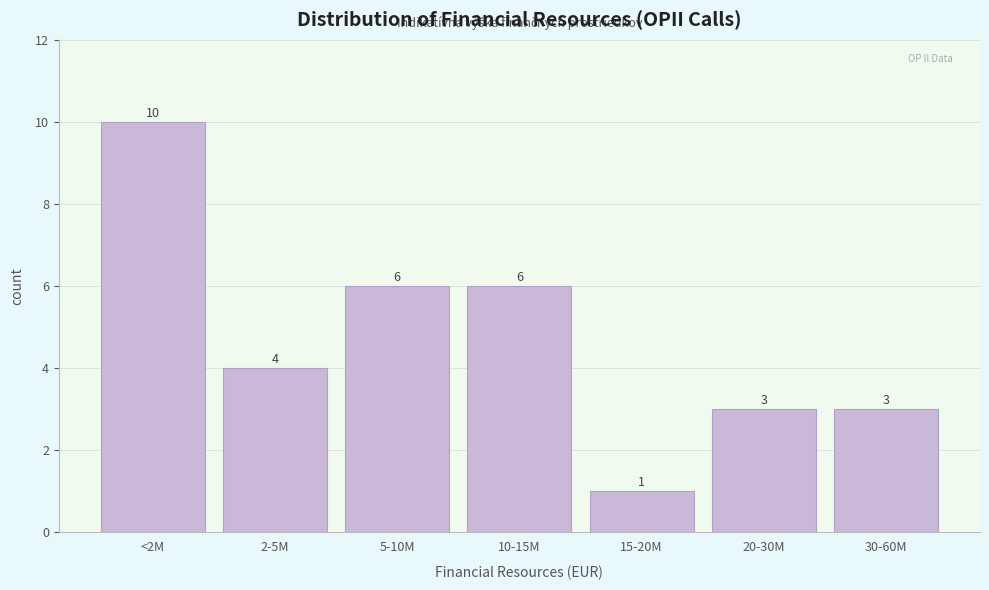

Reading right to left, list all the values displayed in this chart.

30-60M=3	20-30M=3	15-20M=1	10-15M=6	5-10M=6	2-5M=4	<2M=10